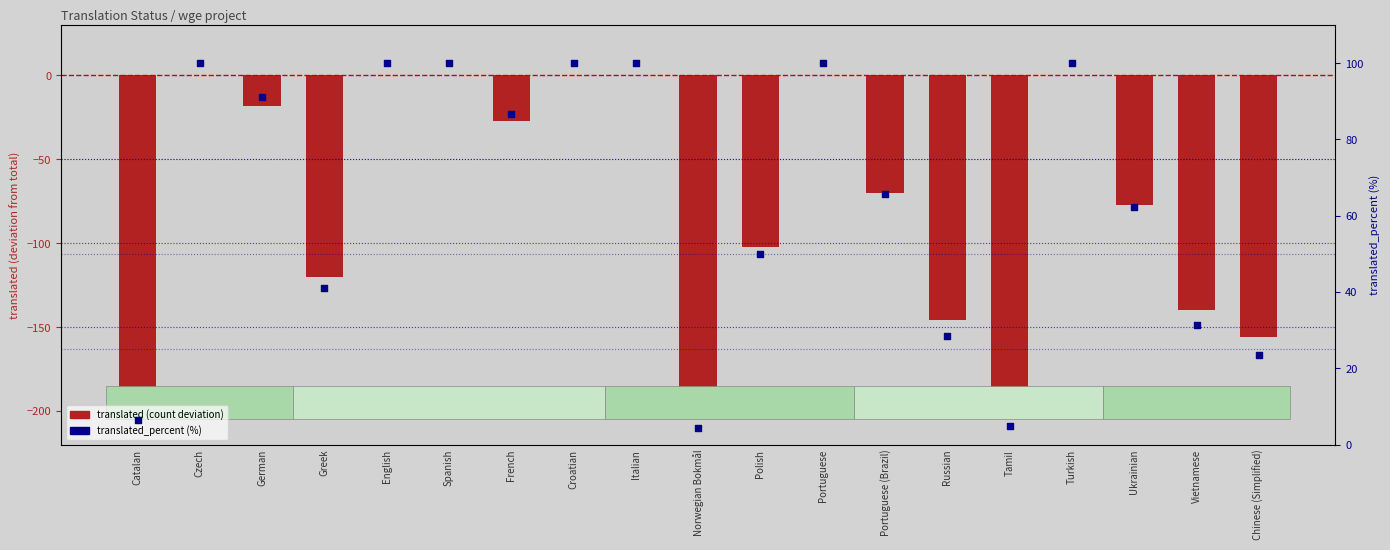

What is the ratio of the value at Catalan to the value at Ukrainian?

0.1